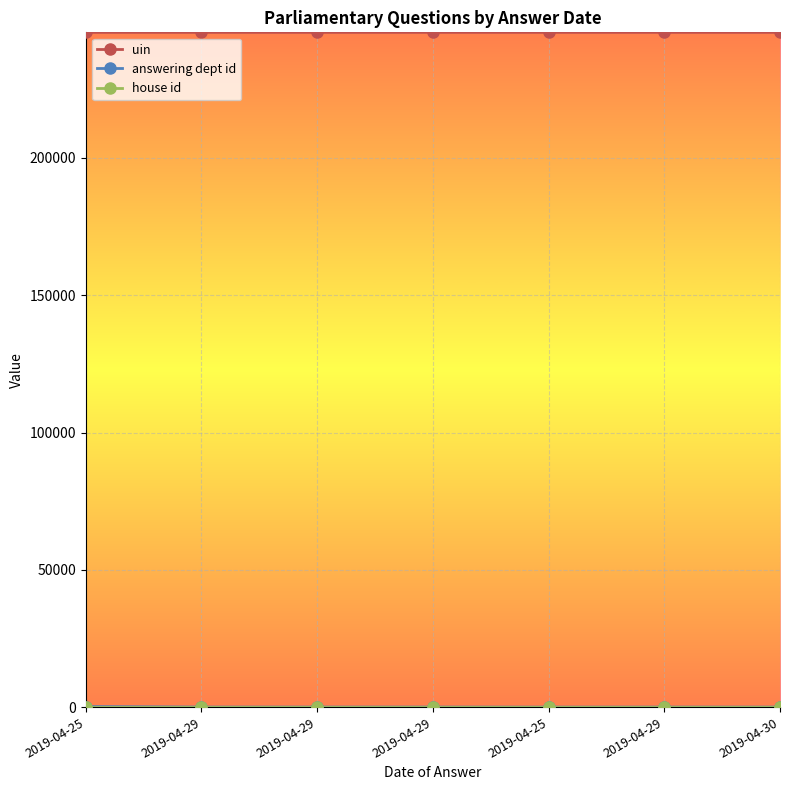

Which label corresponds to the largest value in the chart?

2019-04-30